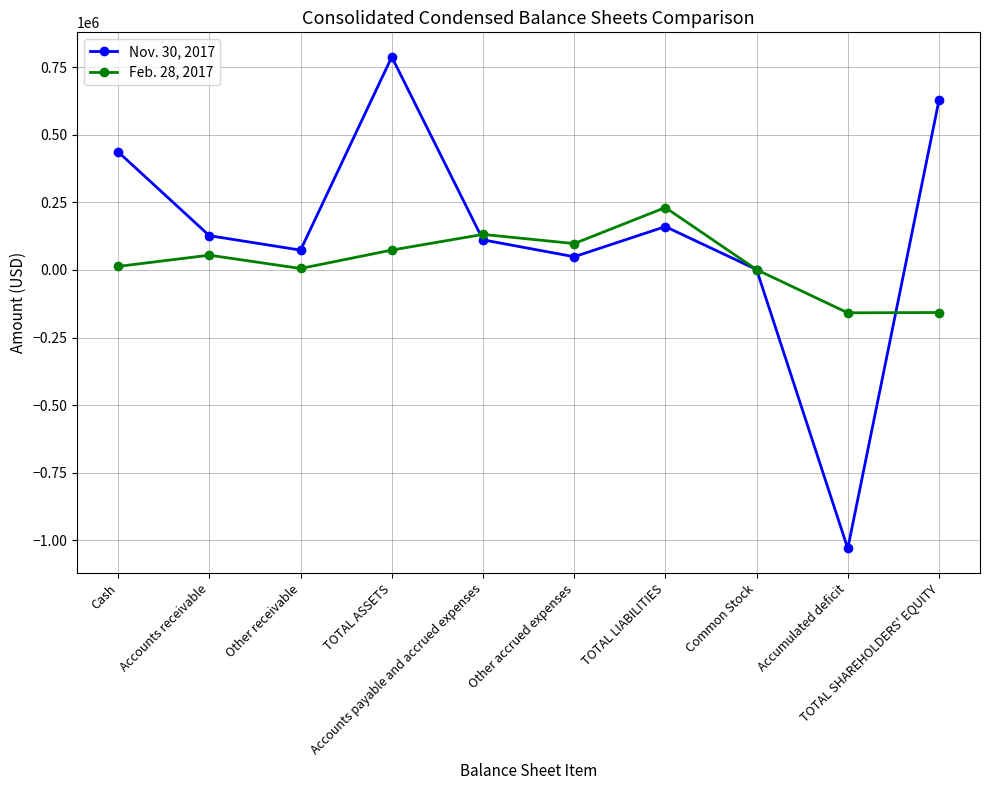

How many data points in Nov. 30, 2017 are less than 126858?

5